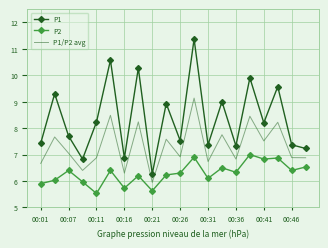

Which series has the largest total across all categories?

P1